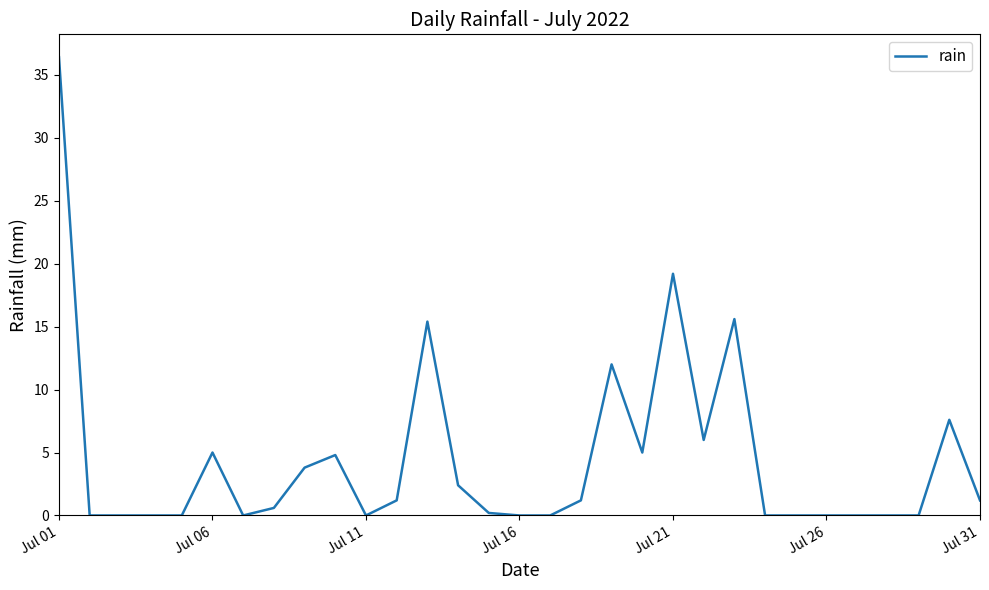

Reading left to right, what are all the values shown in this chart?

36.4	0.0	0.0	0.0	0.0	5.0	0.0	0.6	3.8	4.8	0.0	1.2	15.4	2.4	0.2	0.0	0.0	1.2	12.0	5.0	19.2	6.0	15.6	0.0	0.0	0.0	0.0	0.0	0.0	7.6	1.2